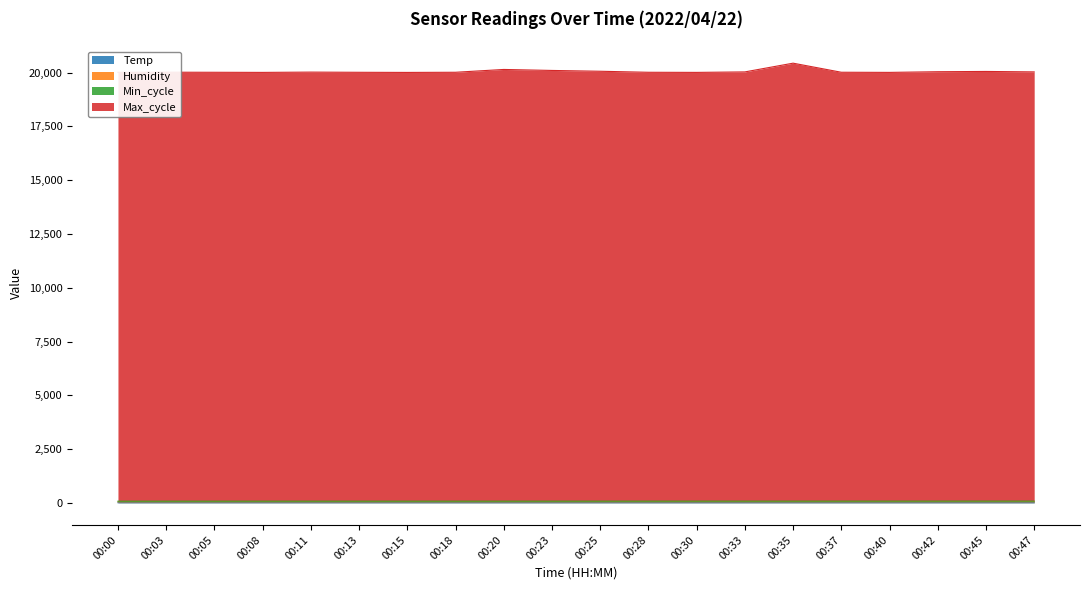

Does the chart display data point markers on the line(s)?

No